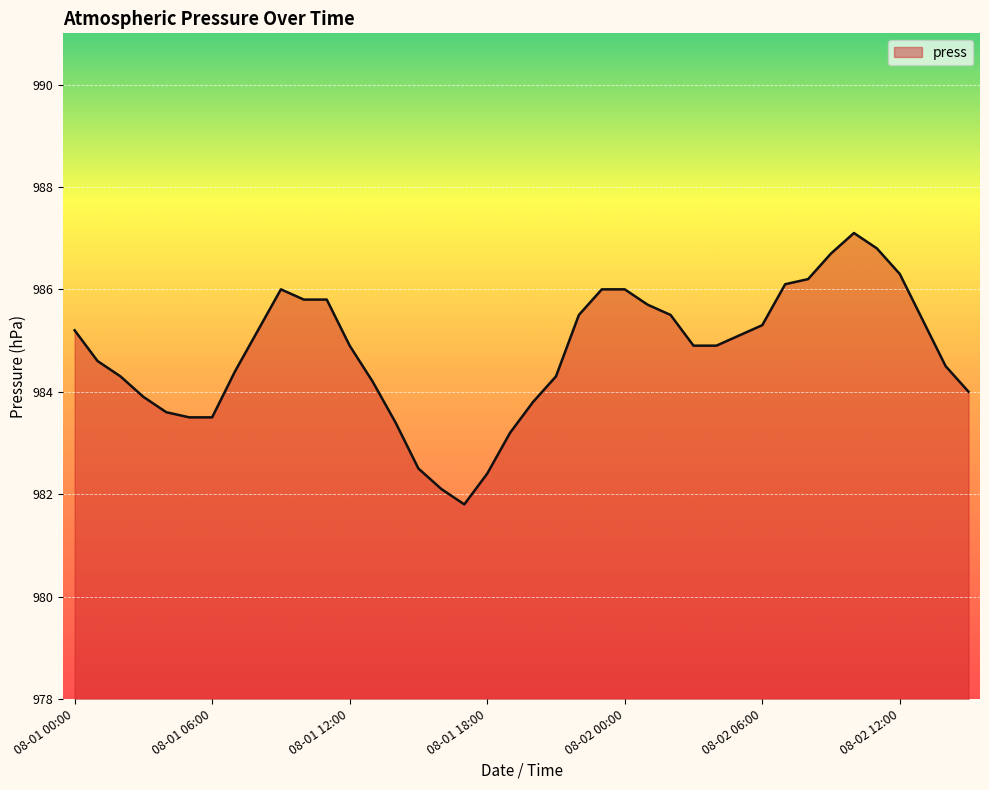

What is the difference between the maximum and minimum values?

5.3